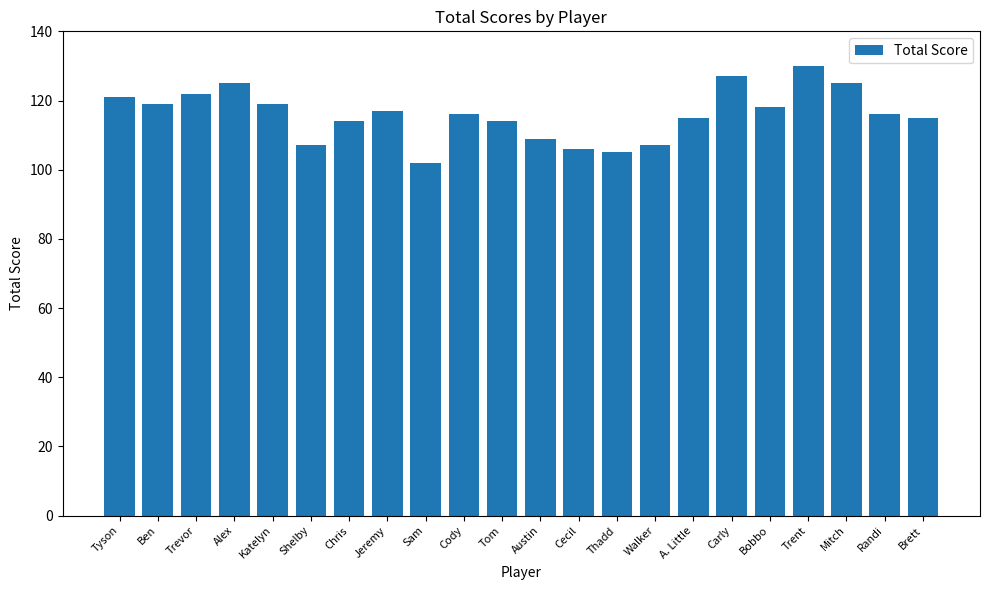

What is the value of the 18th bar from the left?

118